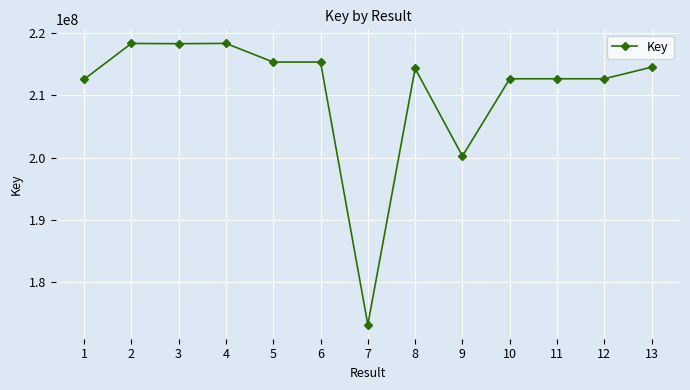

What is the minimum value shown in the chart?

173141462